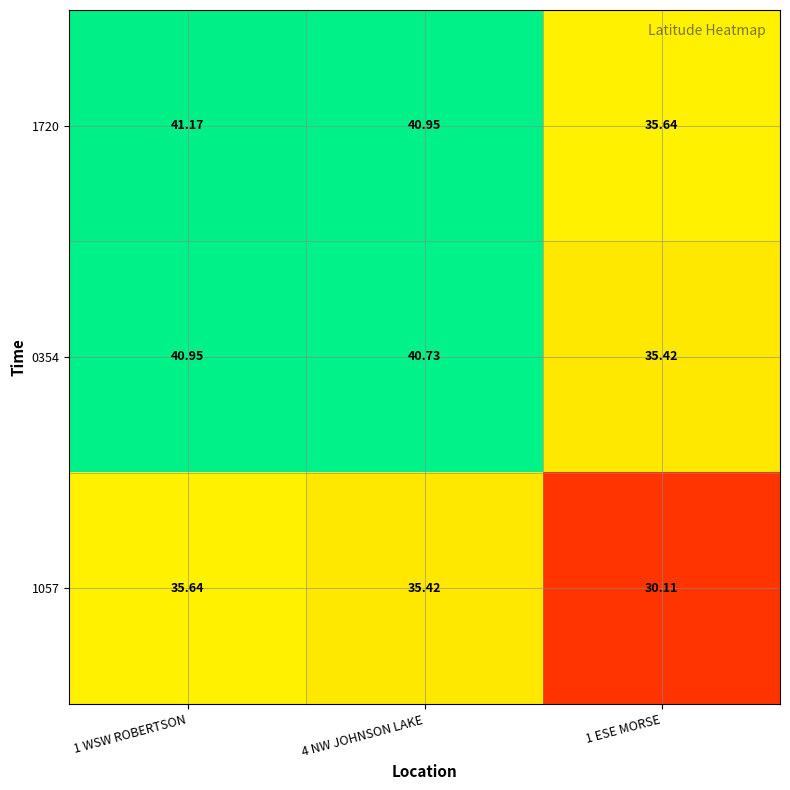

Is the value of 0354 at 1 WSW ROBERTSON greater than the value of 1057 at 1 ESE MORSE?

Yes